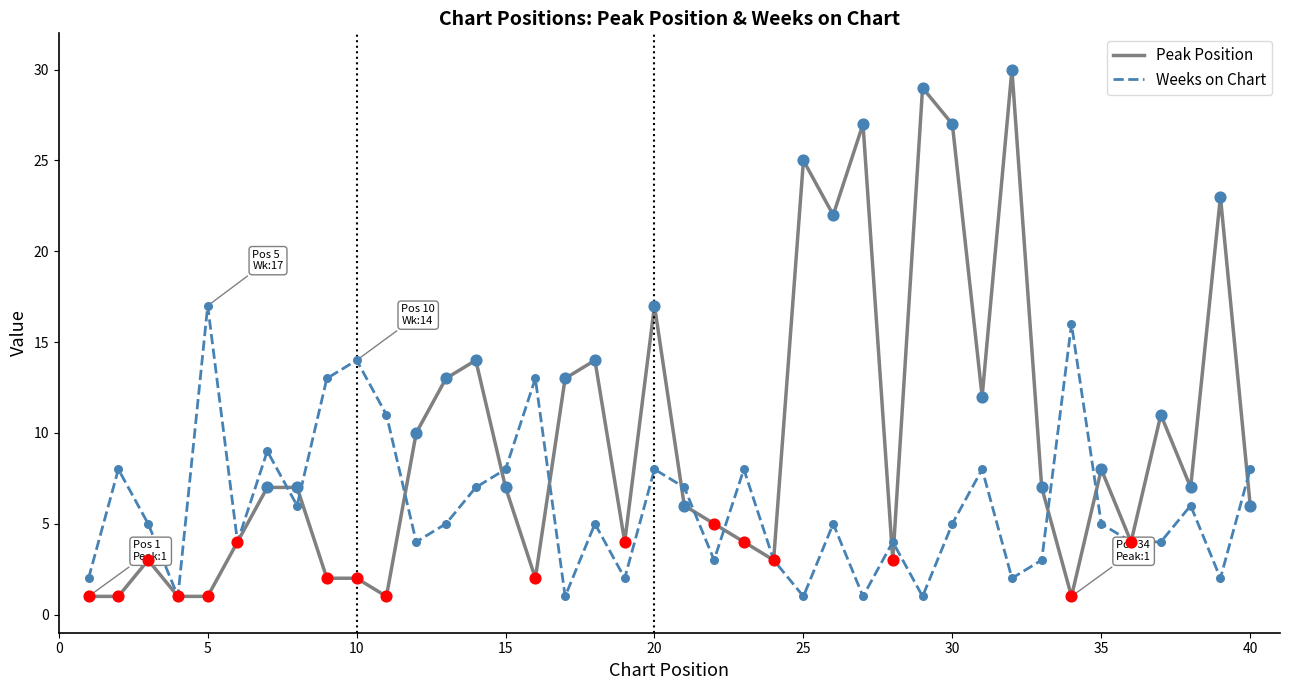

What are all the series names shown in the legend?

Peak Position, Weeks on Chart